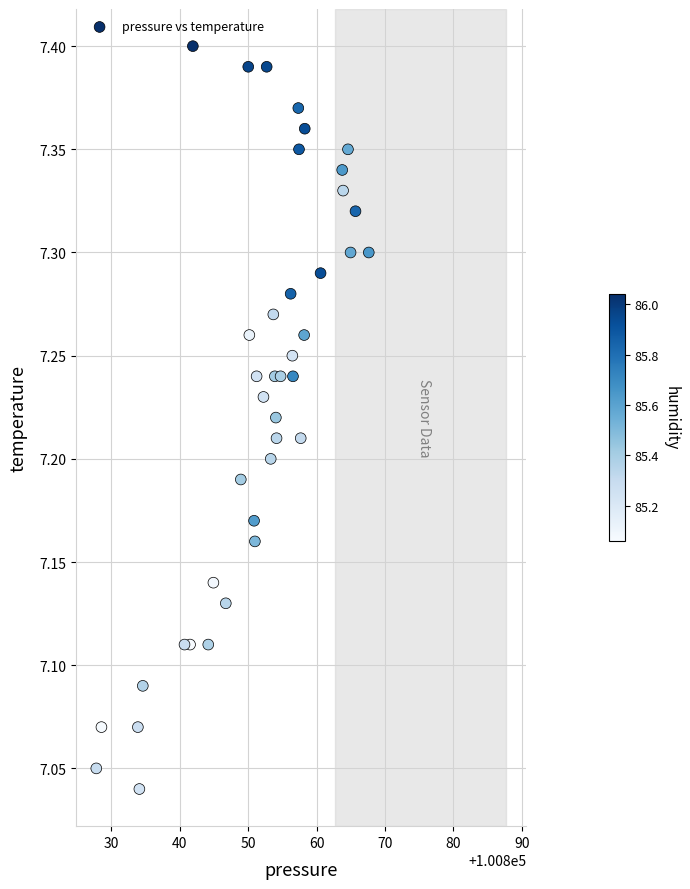

What is the range of X values (max minus min)?

39.8